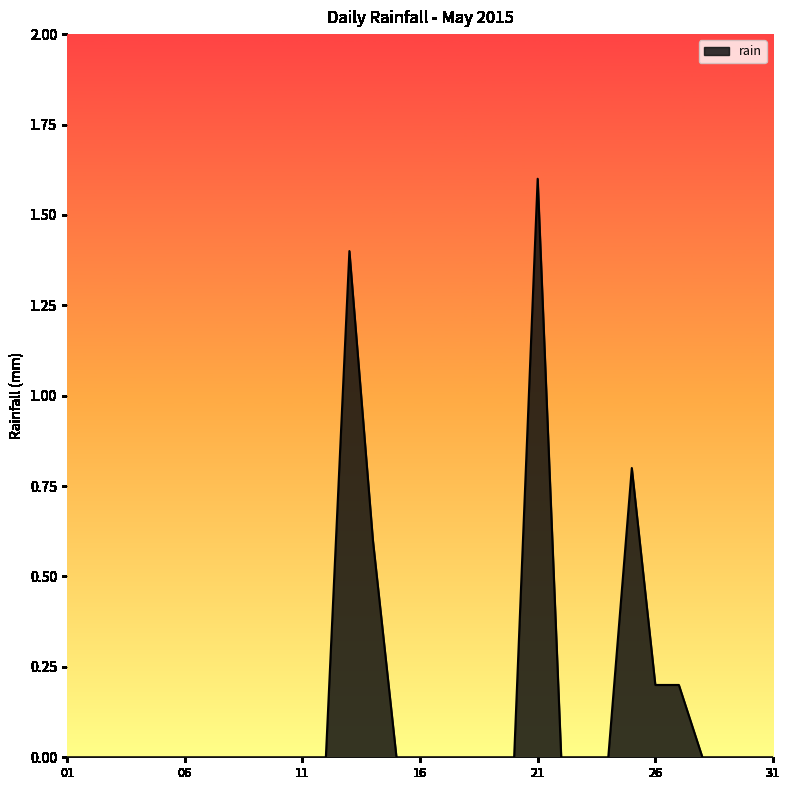

What is the maximum value shown in the chart?

1.6